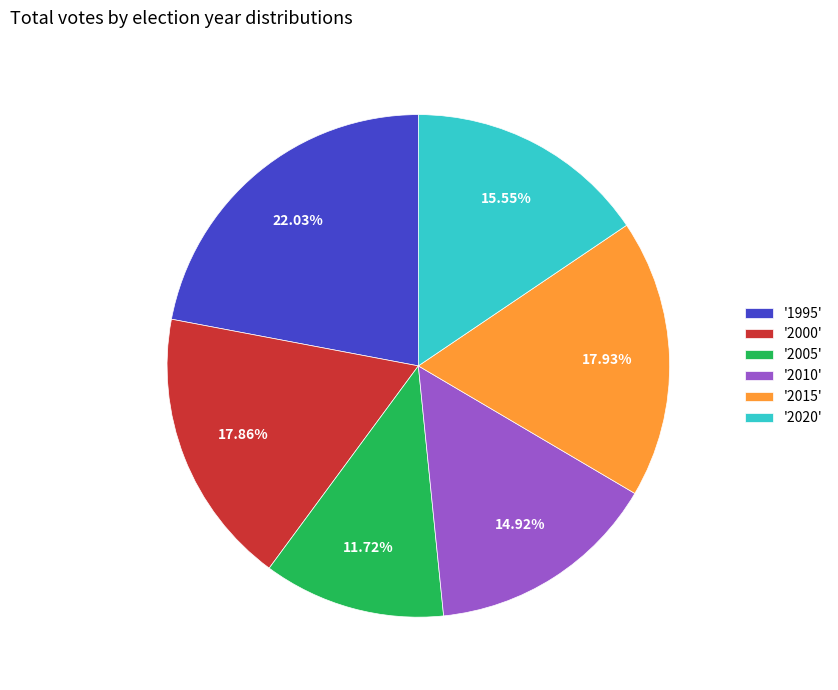

What is the ratio of the value at '2000' to the value at '1995'?

0.8